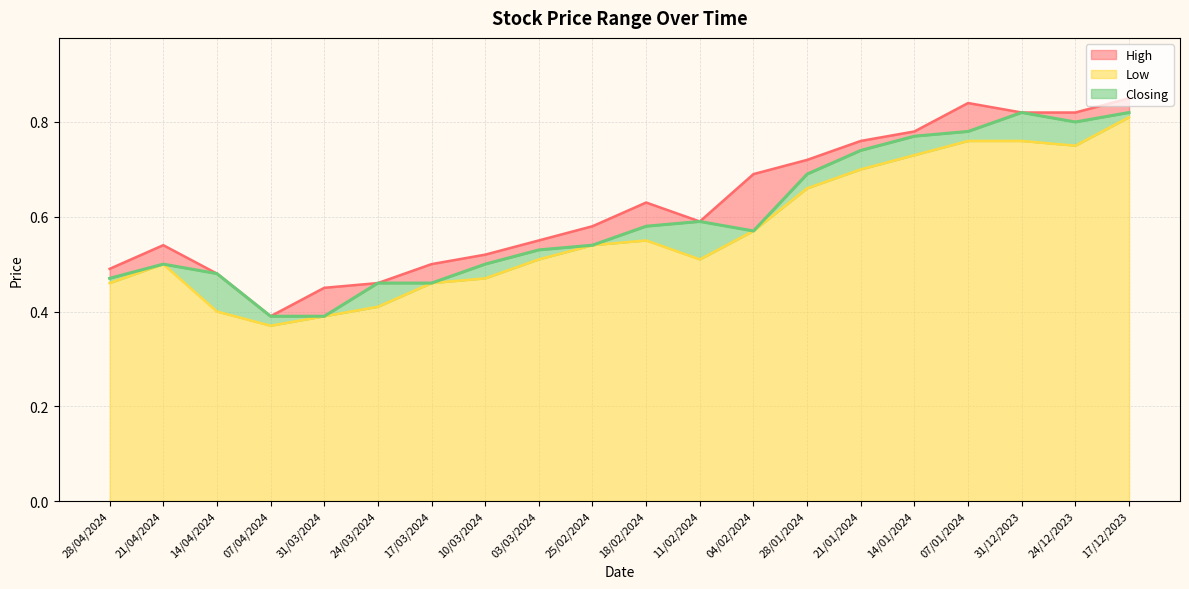

Where is the first local maximum for Low?

21/04/2024